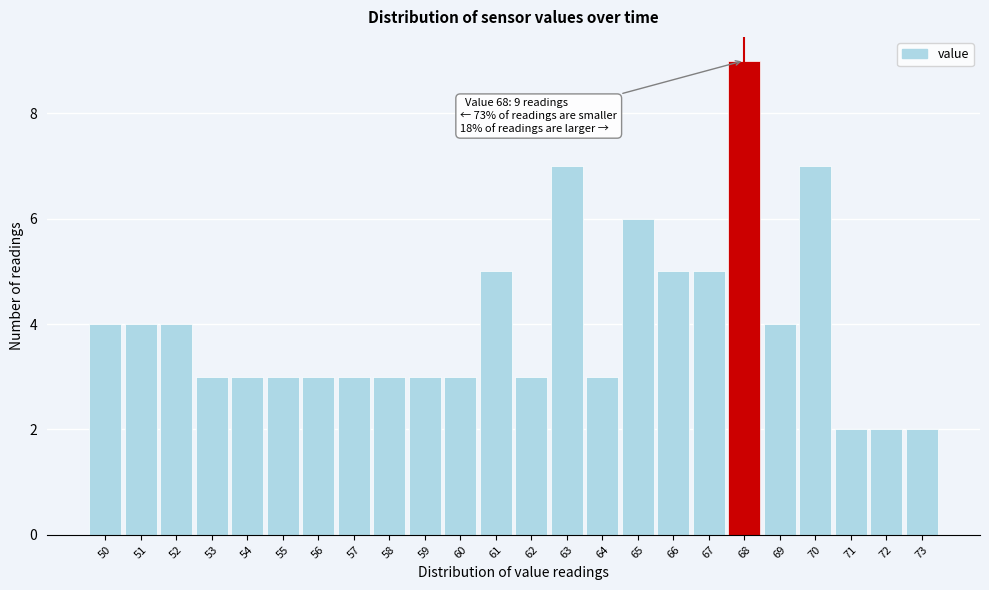

Which range on the x-axis has the tallest bar?

67.5 to 68.5